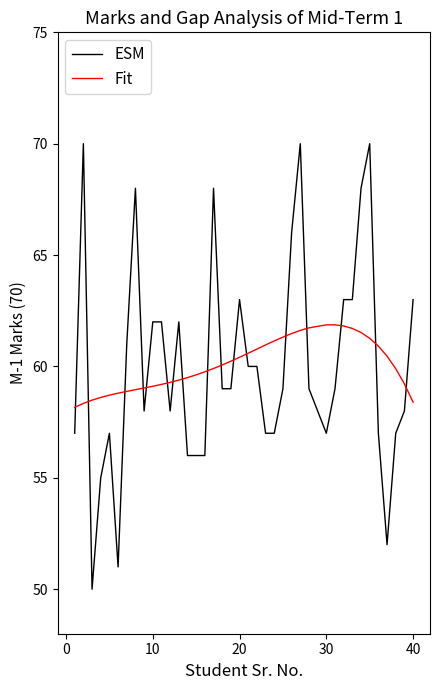

What is the difference between the second highest and second lowest values in the ESM series?

19.0